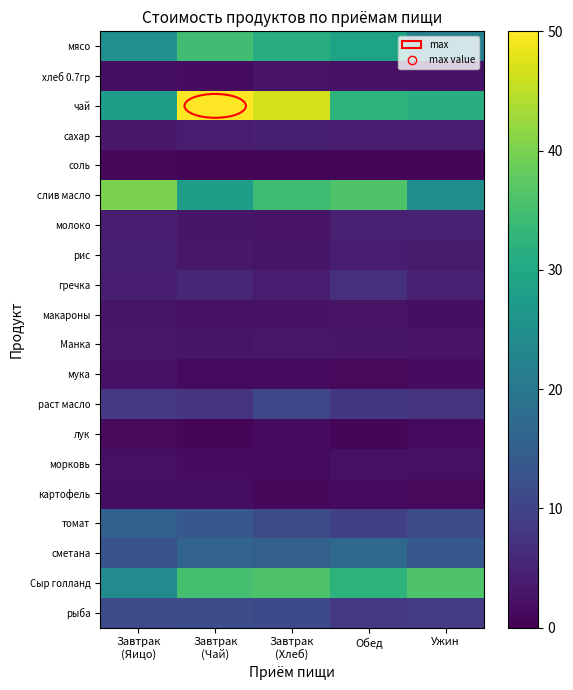

At how many categories does at least one series exceed 24?

5